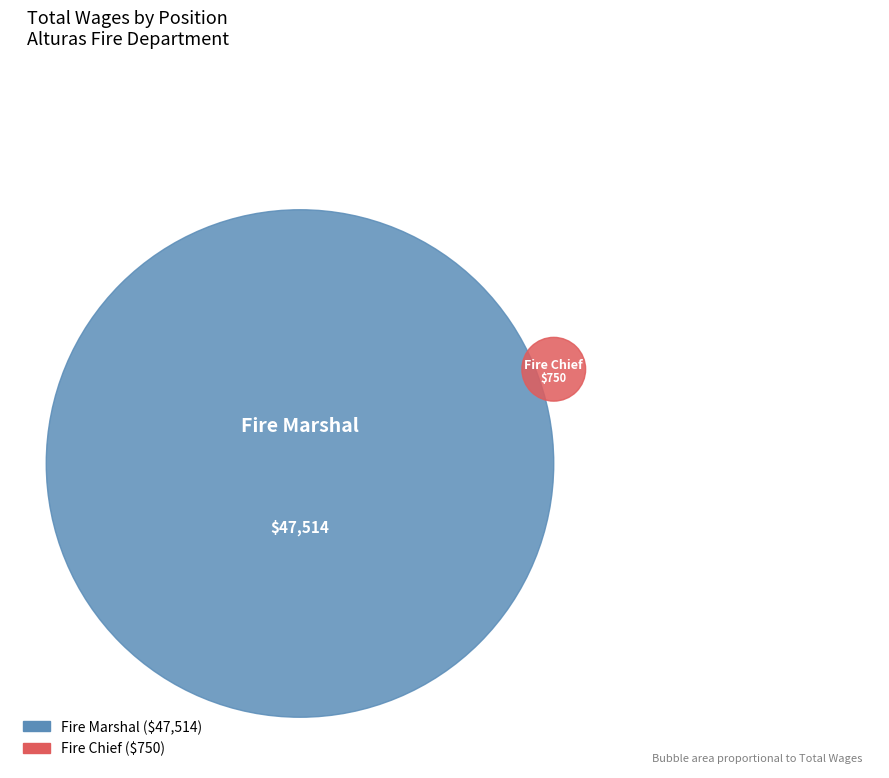

Which slice is the largest?

Fire Marshal